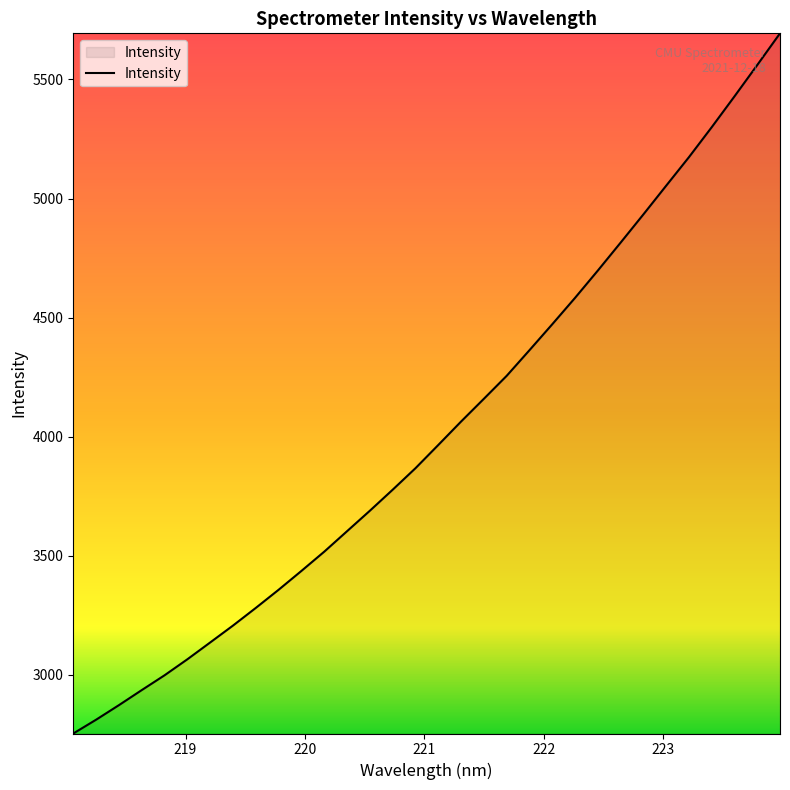

What is the difference between the maximum and minimum values?

2940.0